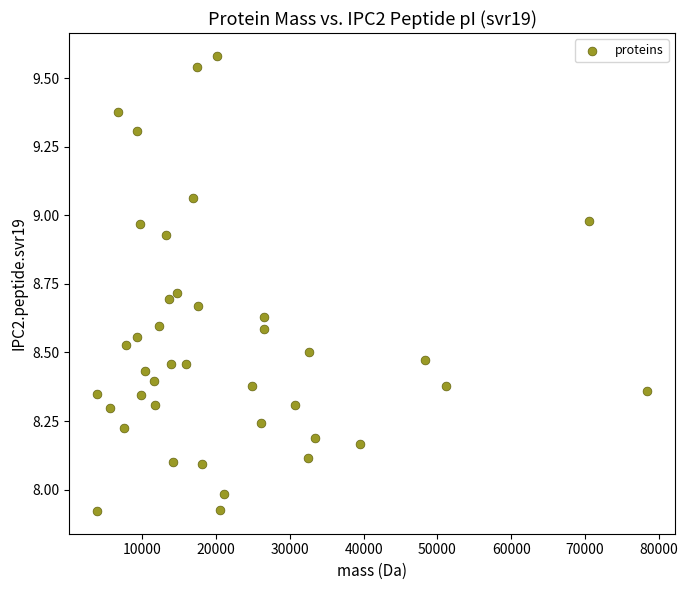

What is the range of Y values (max minus min)?

1.7